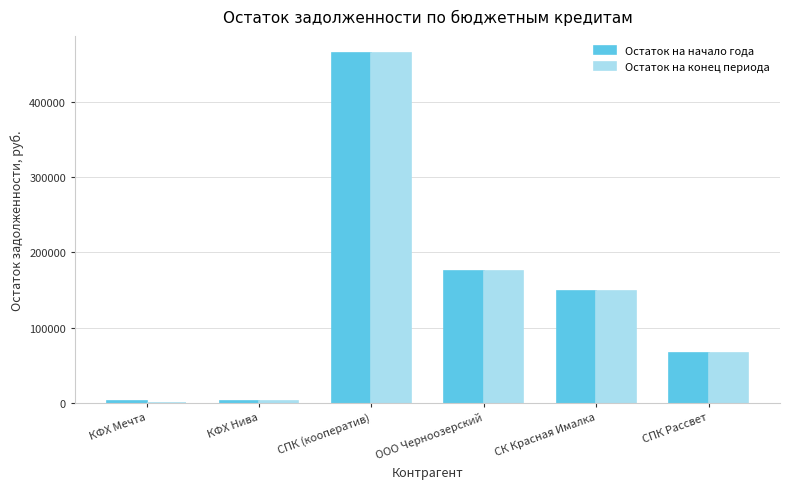

Is the value of Остаток на начало года at ООО Черноозерский greater than the value of Остаток на конец периода at СПК (кооператив)?

No